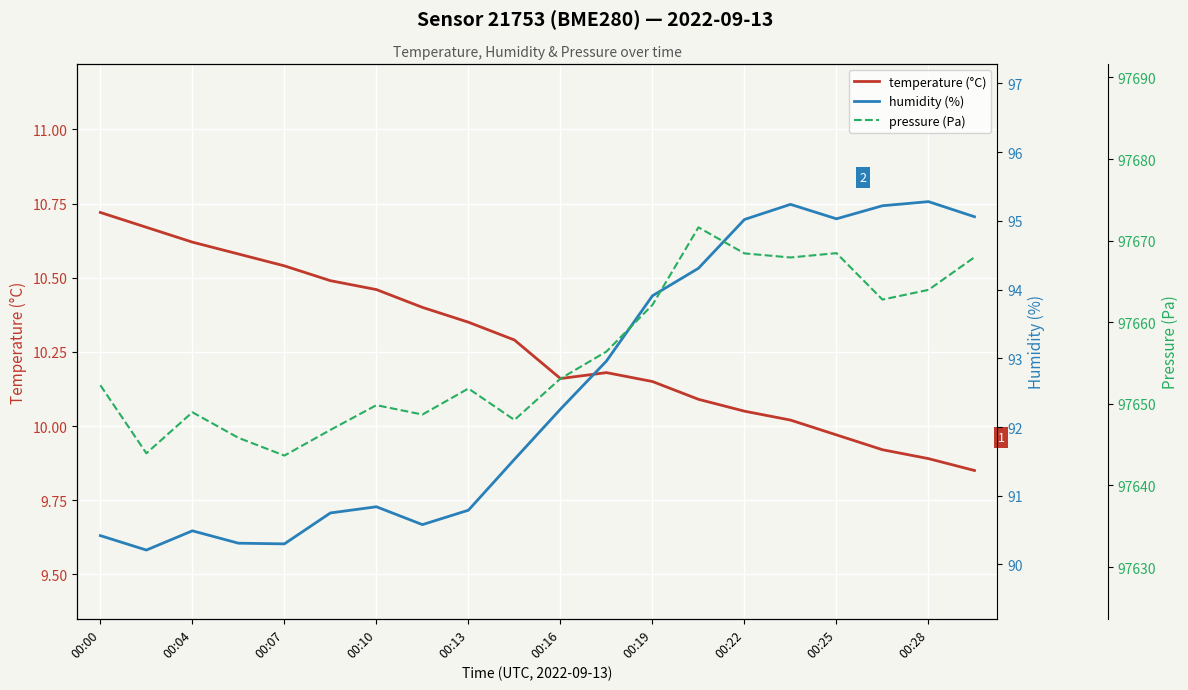

The temperature (°C) series shows 13.6 at 00:25. True or false?

False